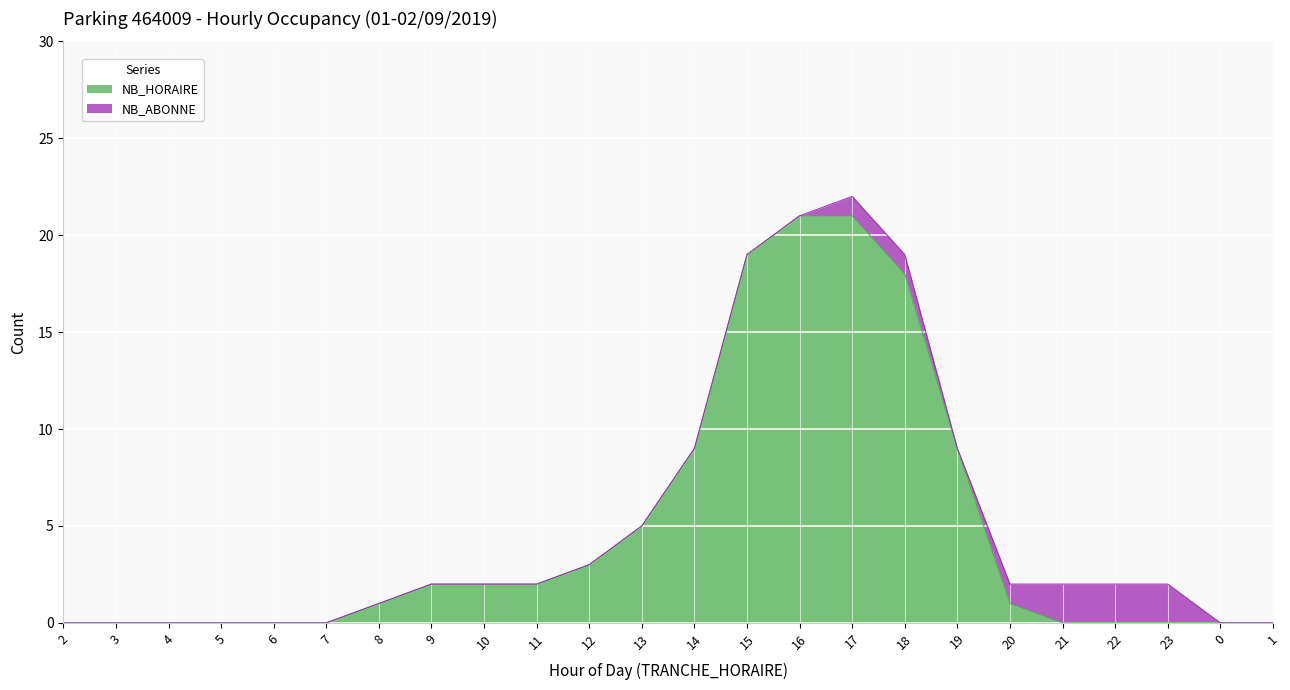

List the labels in order of value, smallest first.

2, 3, 4, 5, 6, 7, 21, 22, 23, 0, 1, 8, 20, 9, 10, 11, 12, 13, 14, 19, 18, 15, 16, 17